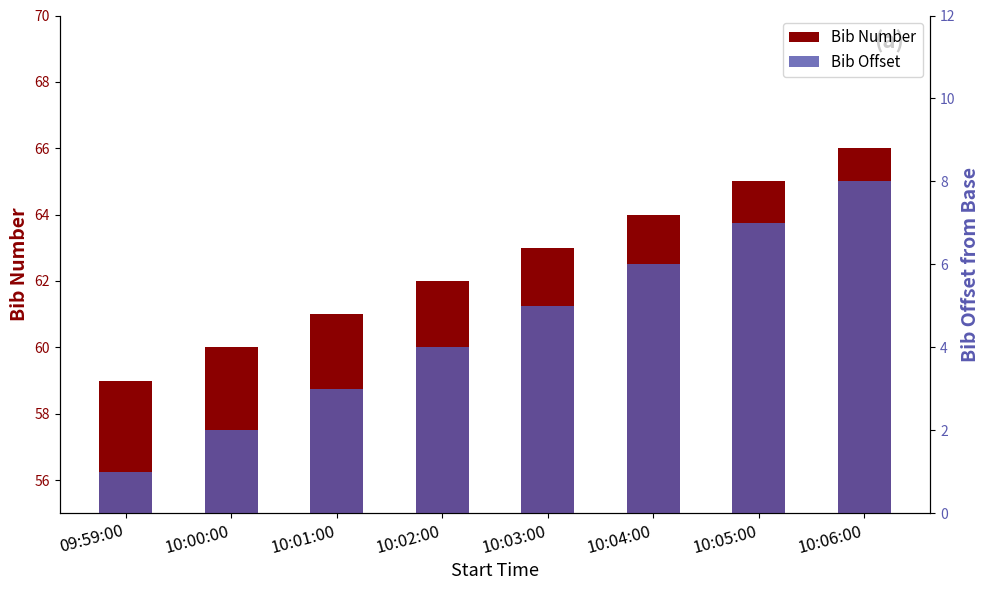

List the series in order of their overall mean, highest first.

Bib Number, Bib Offset